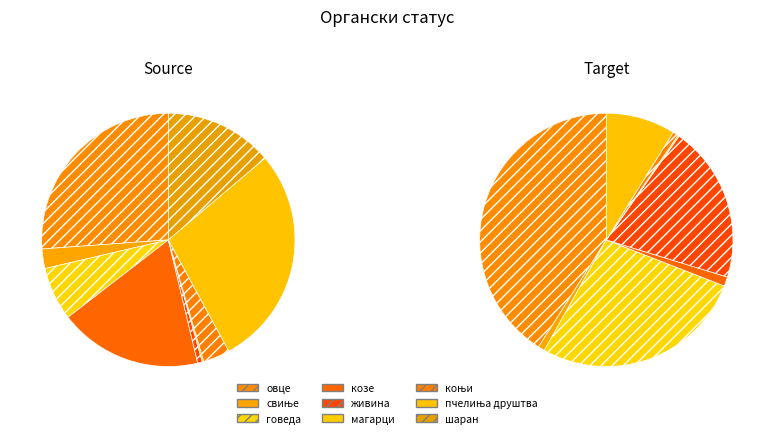

What is the change in value from свиње to пчелиња друштва?

+546